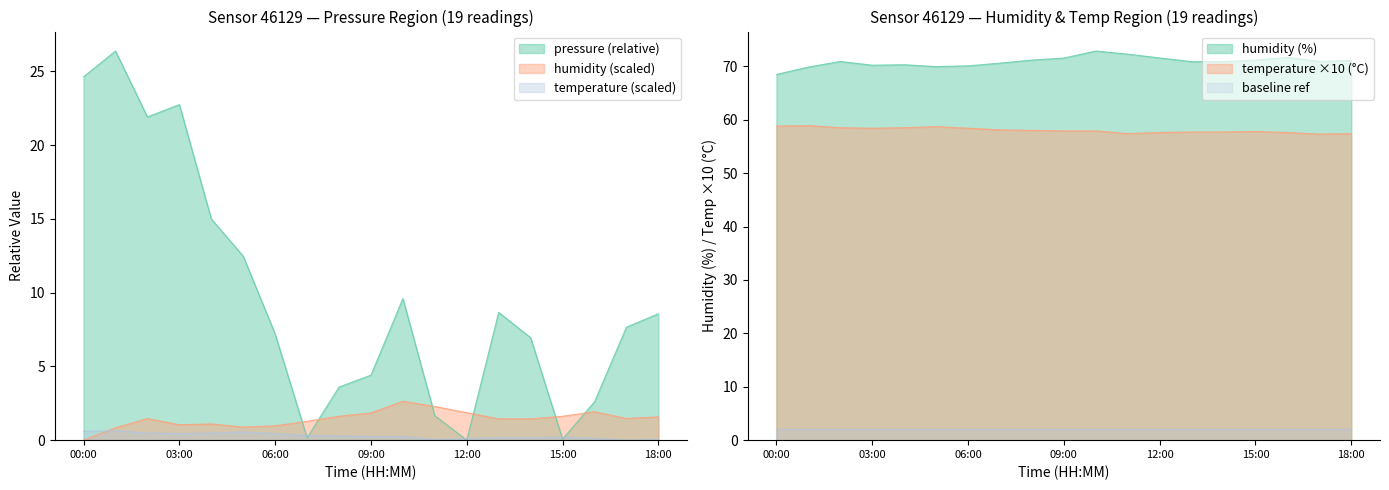

Rank the series at 04:00 from highest to lowest value.

pressure_norm, humidity, temperature